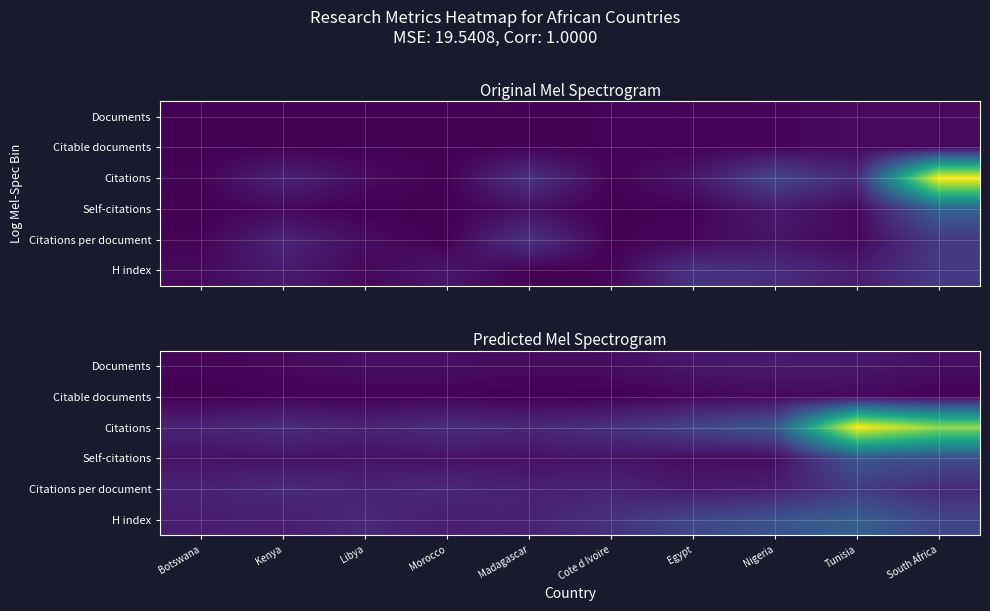

Is it true that Citations per document equals 14.3 at Nigeria?

False